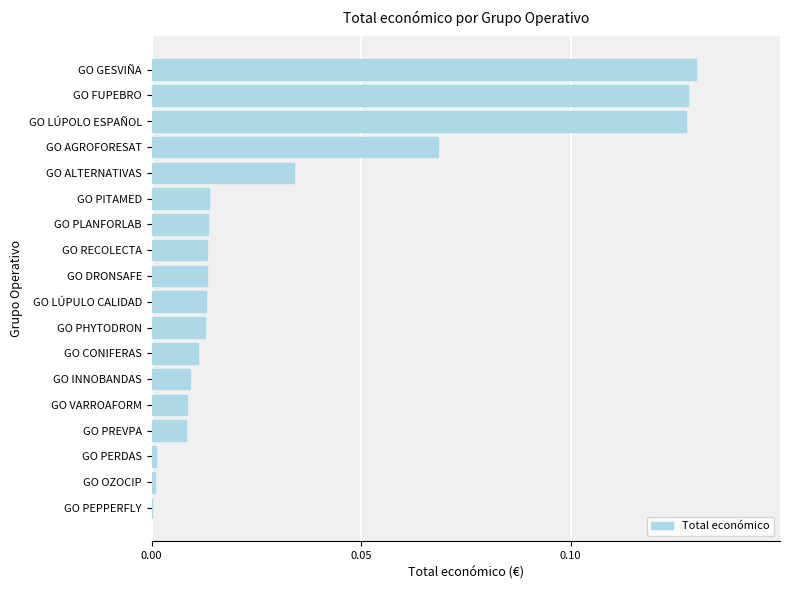

Does the chart contain stacked bars?

No